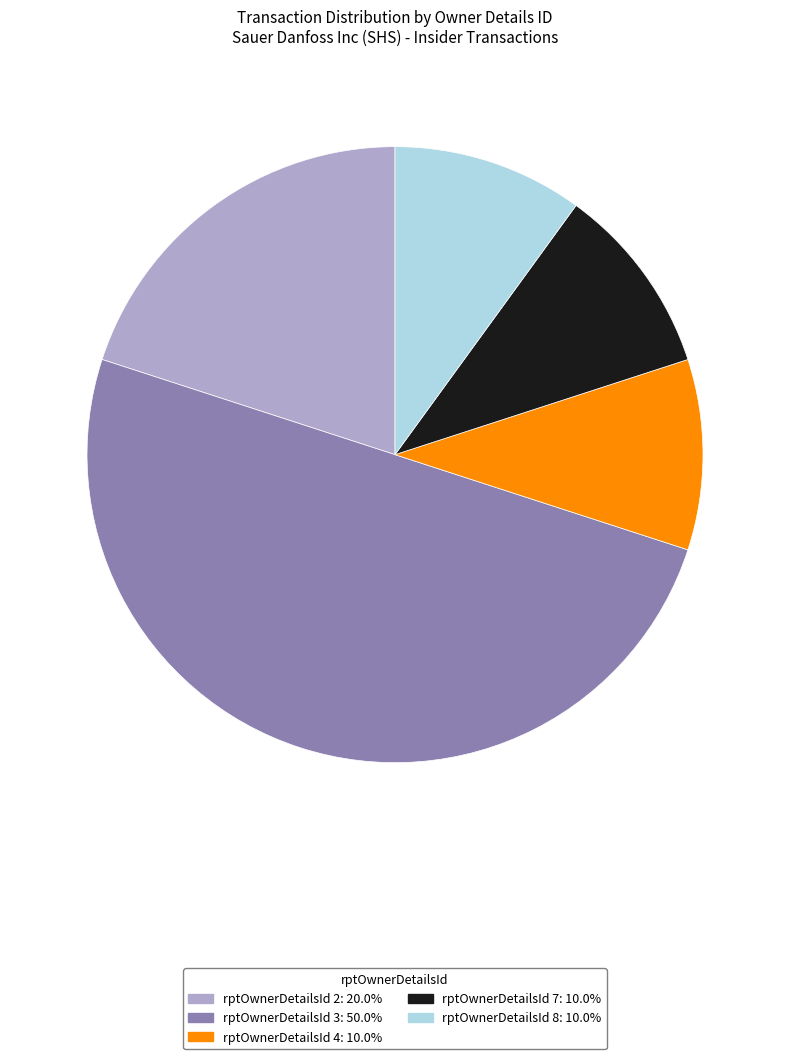

Does rptOwnerDetailsId 8: 10.0% represent more than half of the total?

No